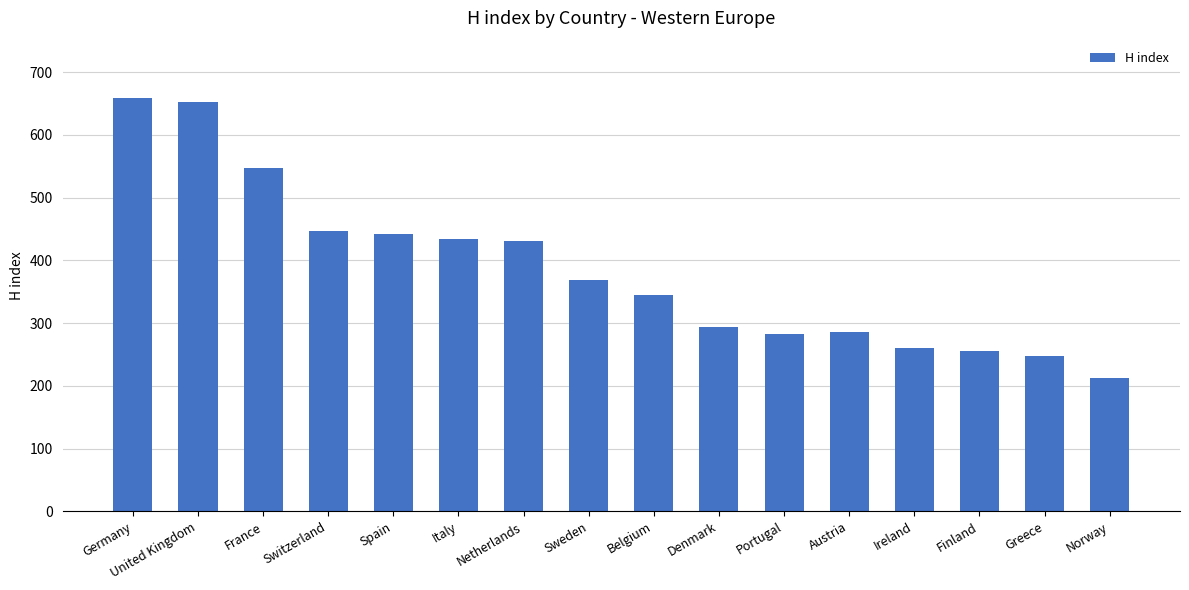

The value at Netherlands is 430. True or false?

True